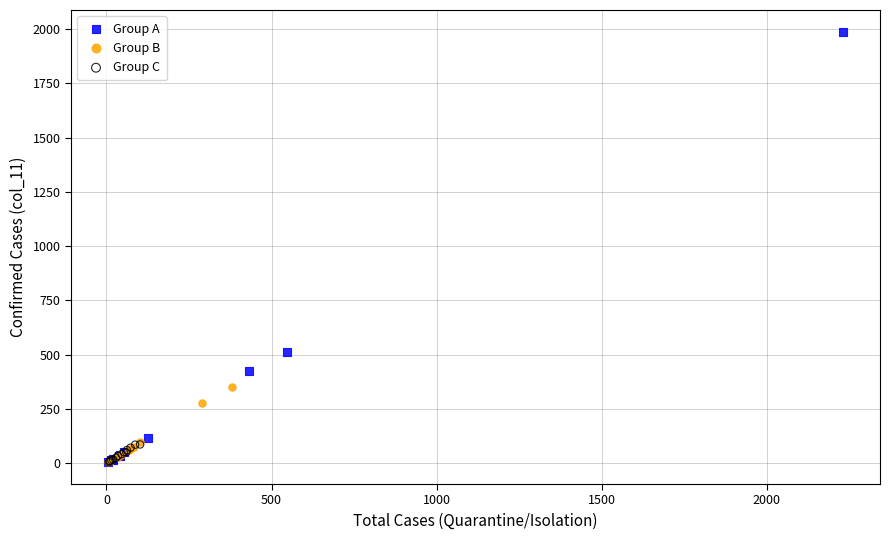

What are all the series names shown in the legend?

Group A, Group B, Group C